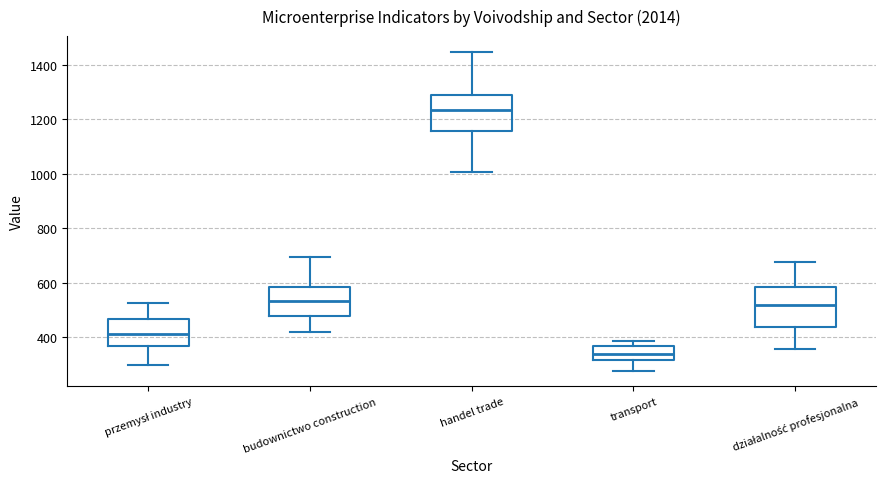

Where is the lower edge of the box for handel trade on the y-axis? The values are not printed on the chart, so give them approximately, as read against the axis.

1160